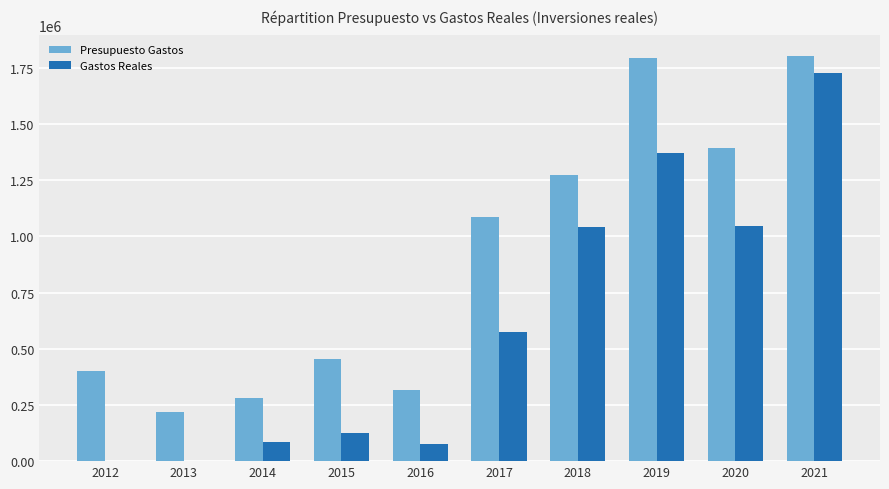

True or false: Presupuesto Gastos has a value of 220000.0 at 2013.

True